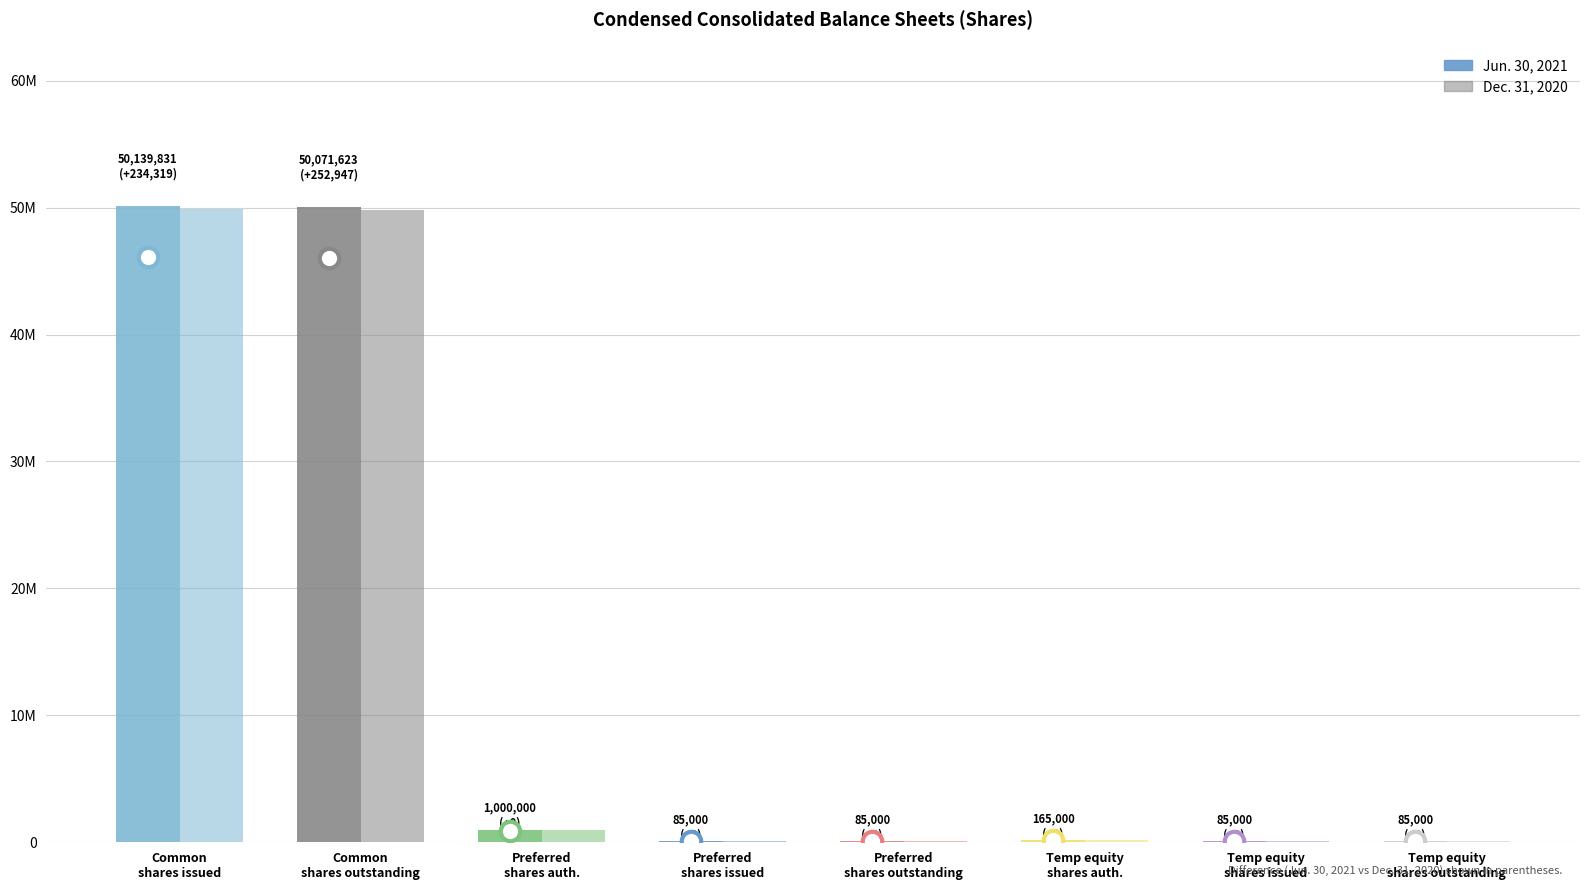

Reading right to left, what are all the values shown in this chart?

Jun. 30, 2021: 85000	85000	165000	85000	85000	1000000	50071623	50139831
Dec. 31, 2020: 85000	85000	165000	85000	85000	1000000	49818676	49905512